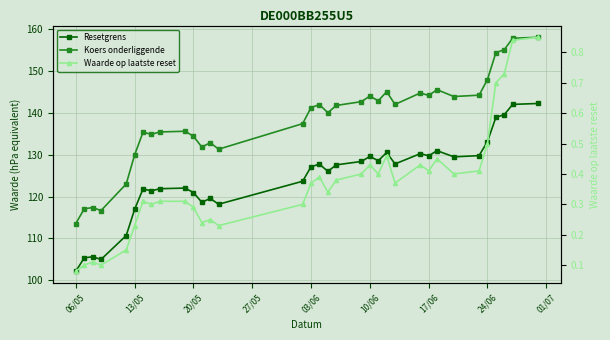

What is the value of the Resetgrens point at the 27th from the left?

130.9